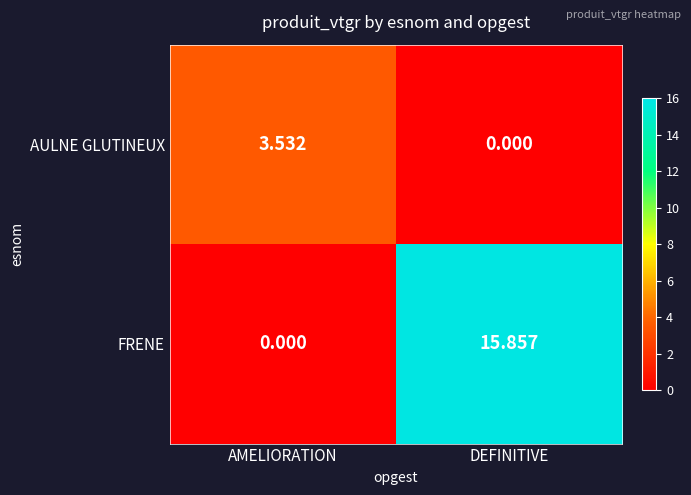

Which series changed the most between AMELIORATION and DEFINITIVE?

FRENE